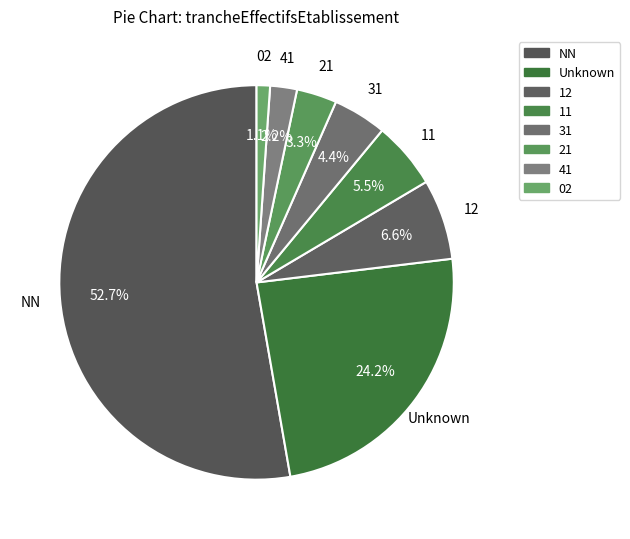

Approximately how many times larger is the value at 12 compared to 21?

2.0